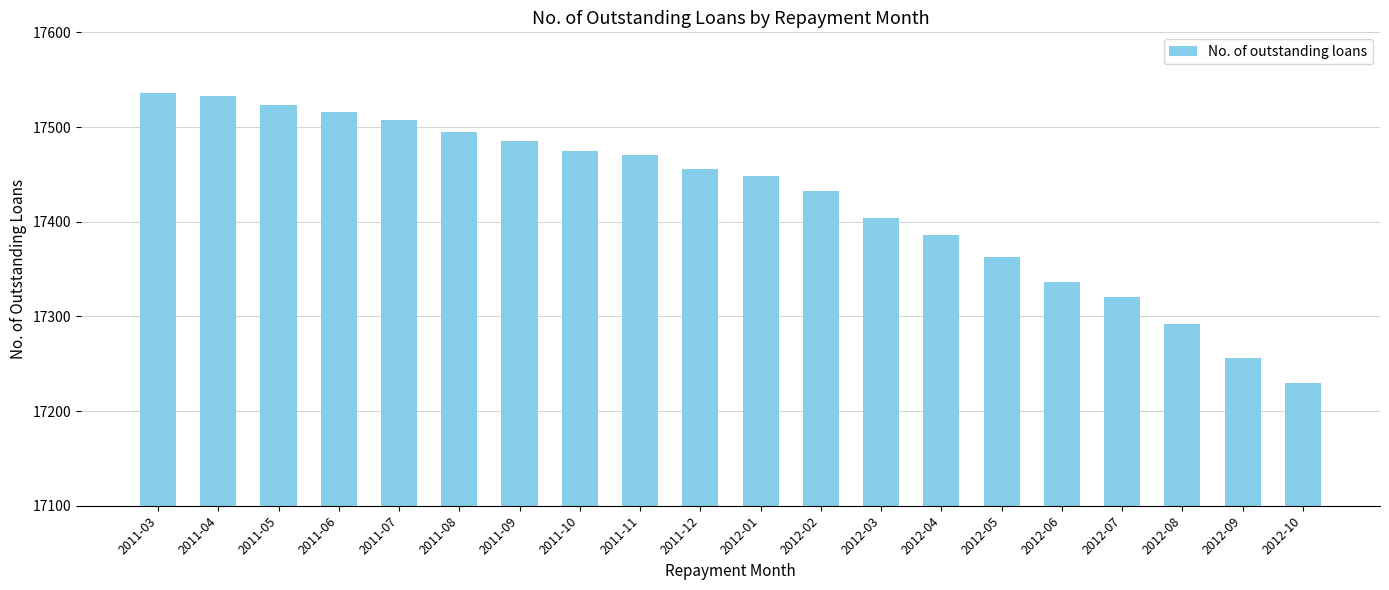

Reading left to right, transcribe all the data shown in this chart.

2011-03=17536	2011-04=17533	2011-05=17523	2011-06=17516	2011-07=17507	2011-08=17495	2011-09=17485	2011-10=17475	2011-11=17470	2011-12=17456	2012-01=17448	2012-02=17432	2012-03=17404	2012-04=17386	2012-05=17363	2012-06=17336	2012-07=17320	2012-08=17292	2012-09=17256	2012-10=17230